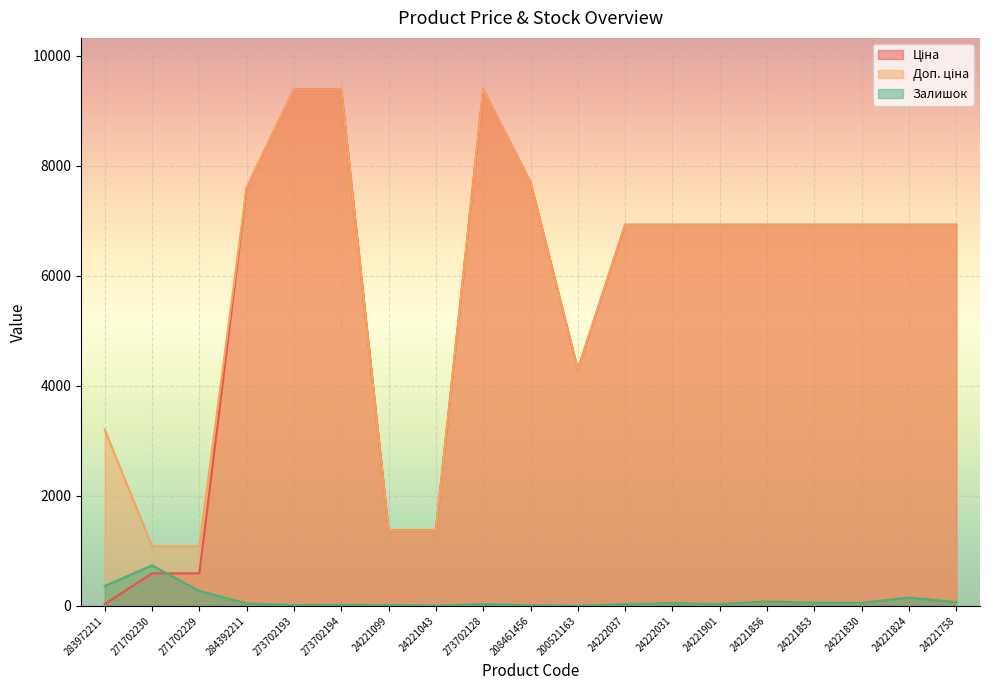

At how many categories does at least one series exceed 9240?

3